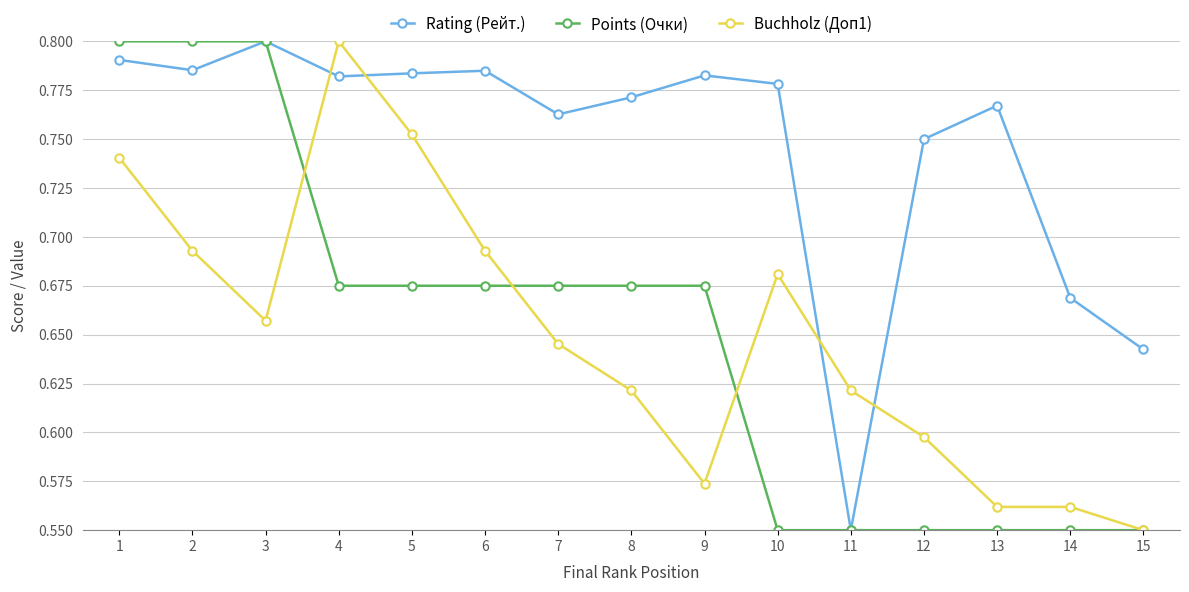

Where is the first local minimum for Rating (Рейт.)?

2